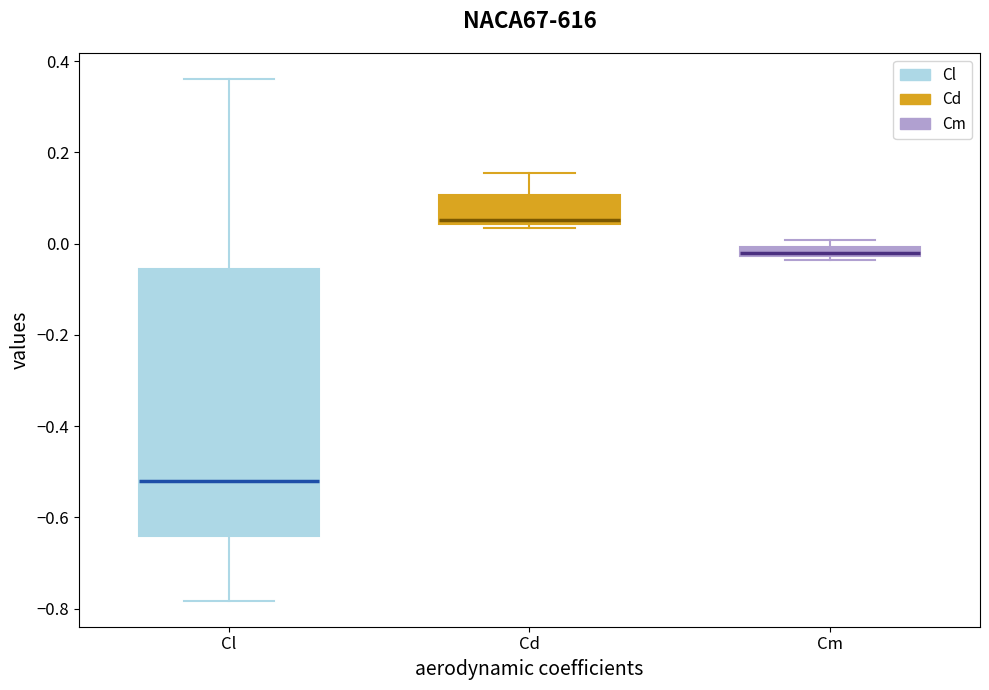

Which box's median line is the lowest?

Cl